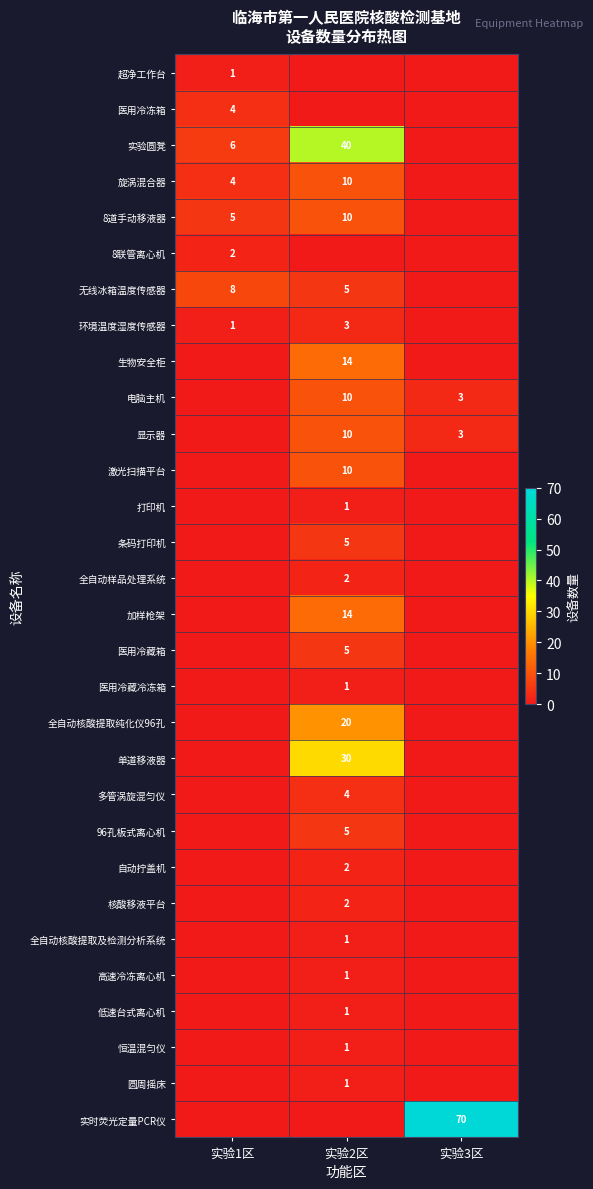

The value of 显示器 at 实验3区 is 4. True or false?

False